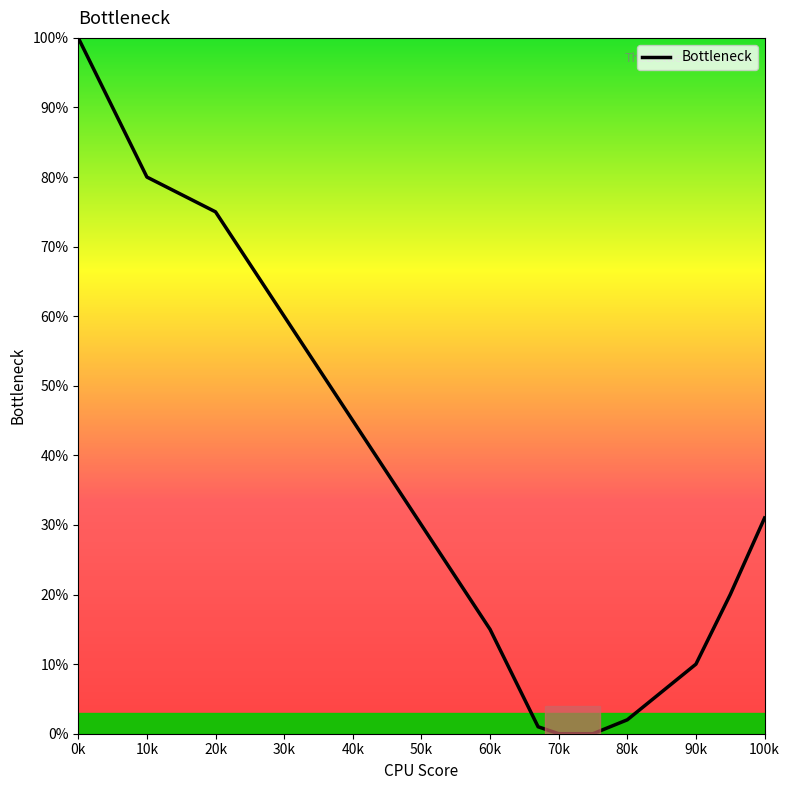

What is the greatest value displayed?

100